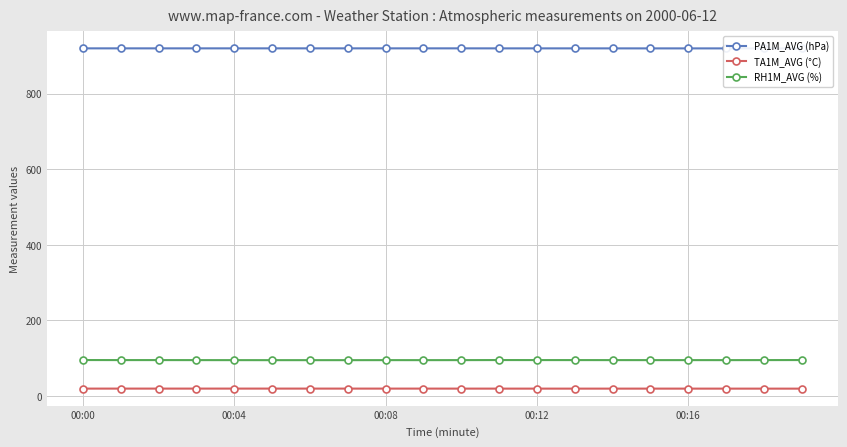

What is the smallest value displayed?

19.2